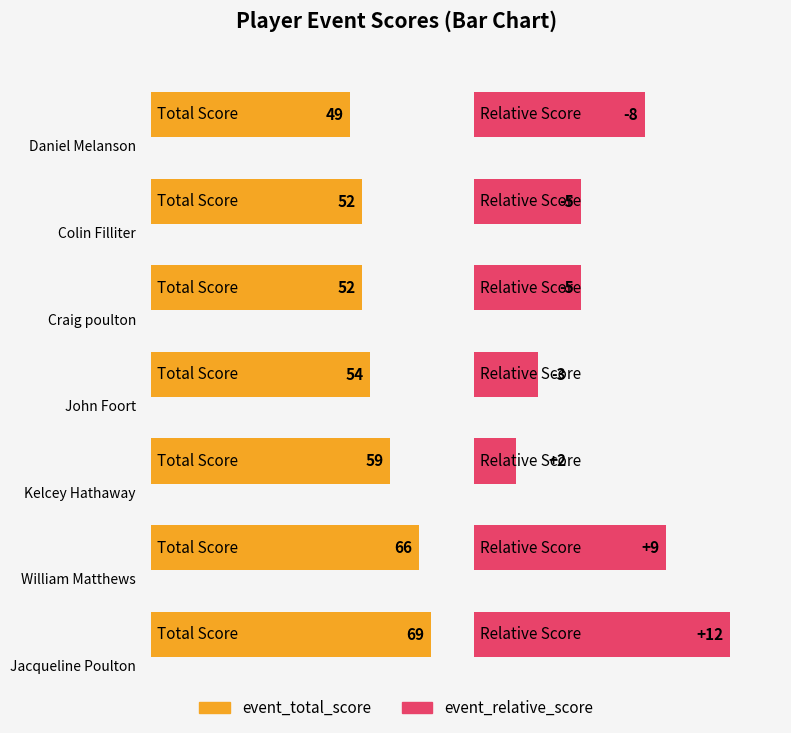

What position from the left is Colin Filliter?

2